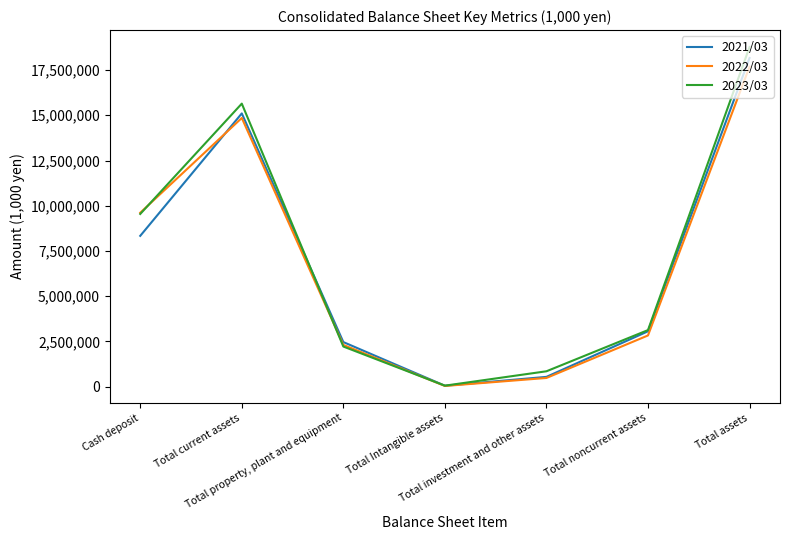

At which label is 2022/03 closest to 8860810?

Cash deposit